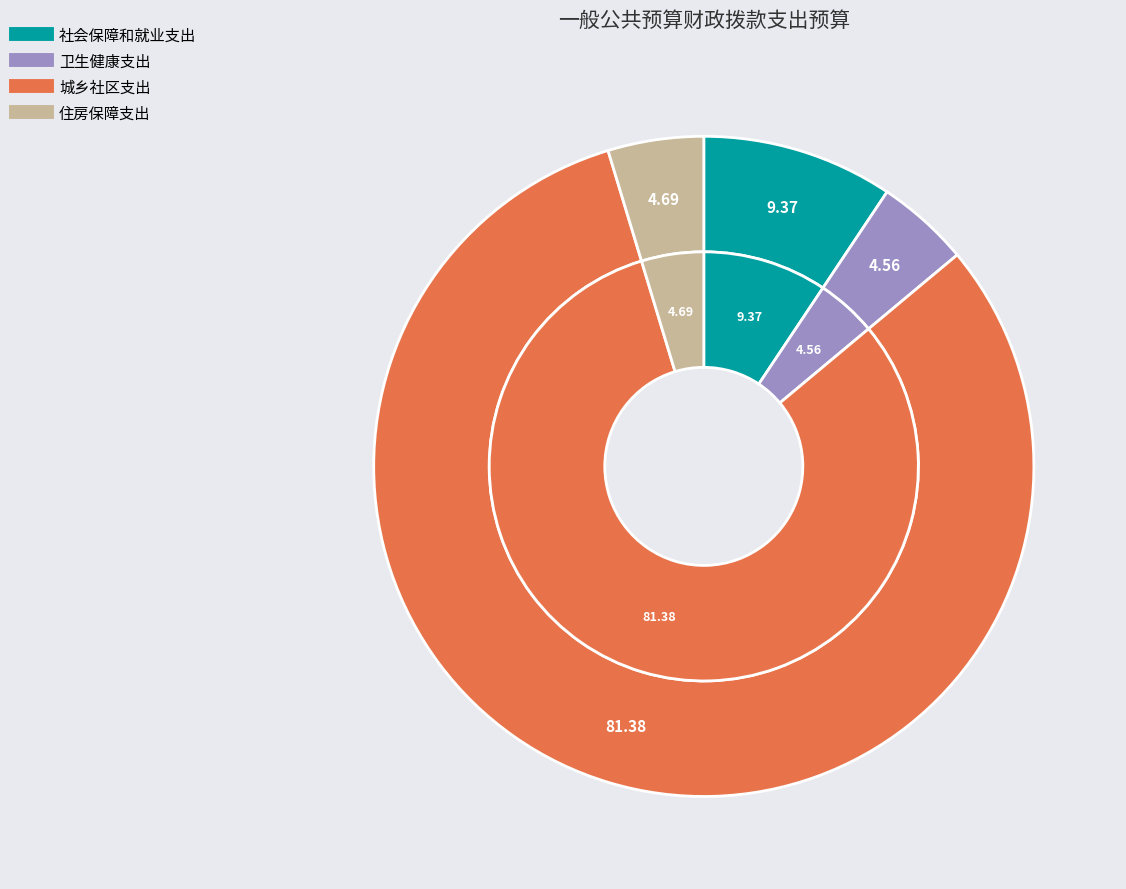

To the nearest percent, what percentage of the pie is 卫生健康支出?

5%